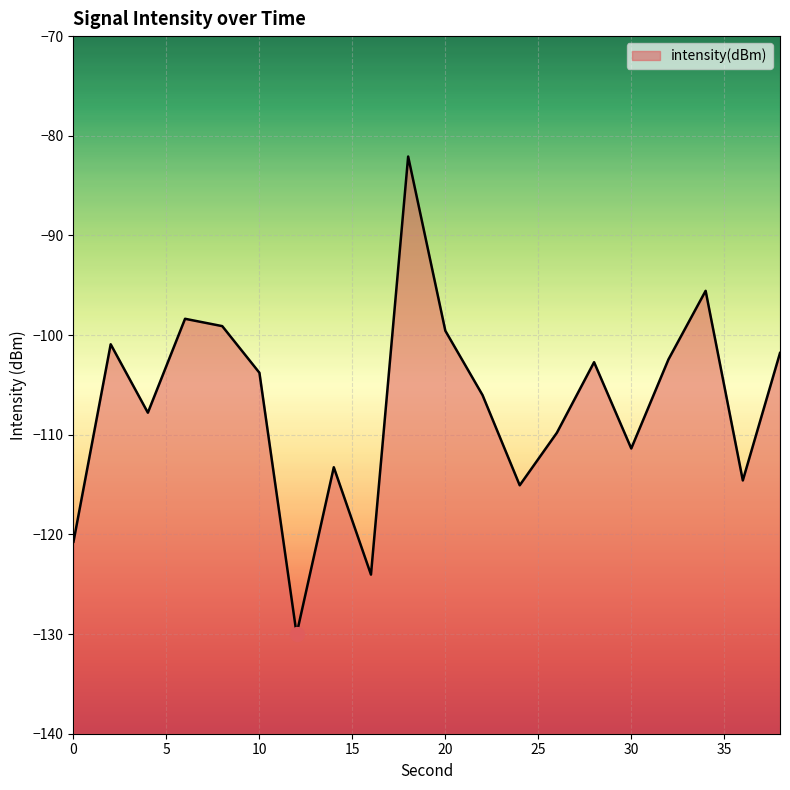

What is the change in value from 10 to 26?

-6.0